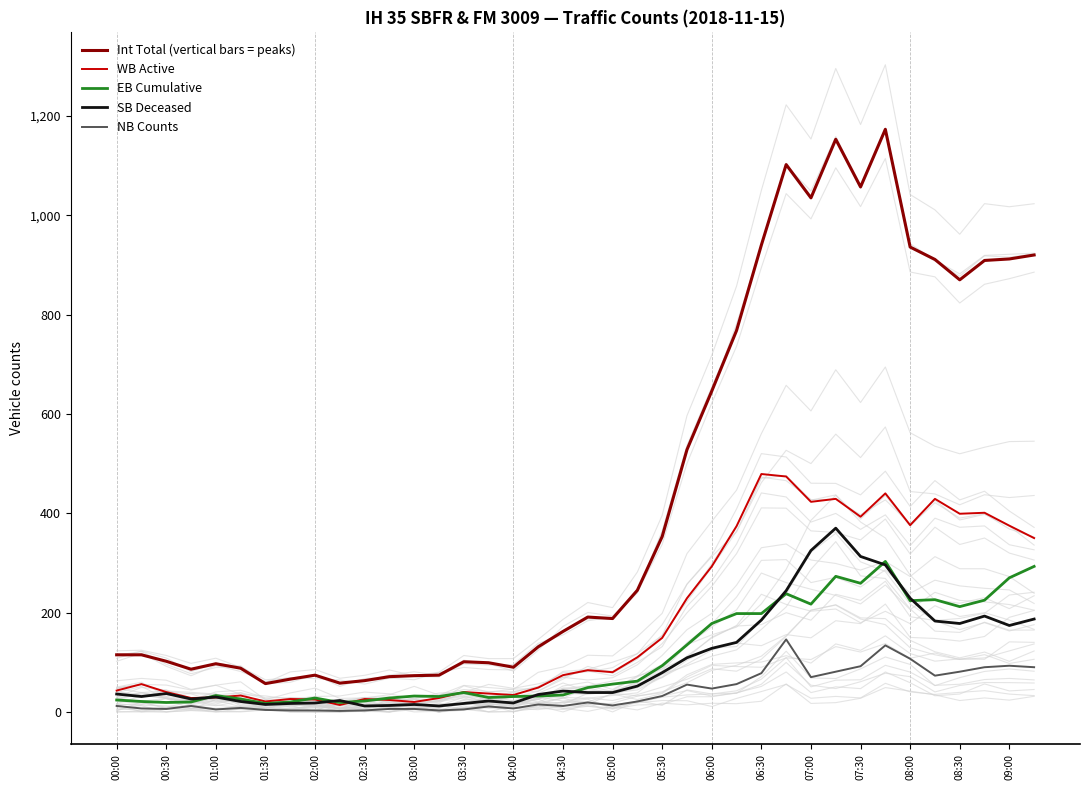

Which series ends up on top after the final intersection of WB Active and SB Deceased?

WB Active